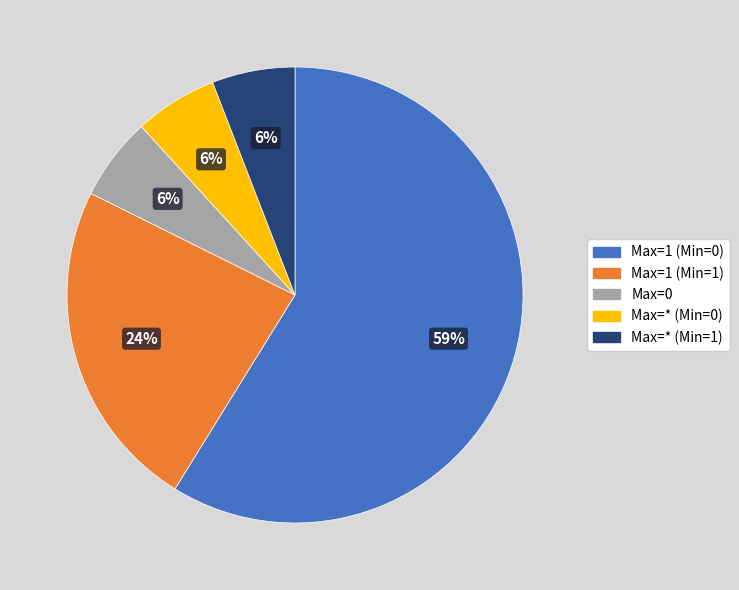

Is there a majority slice in this chart?

Yes